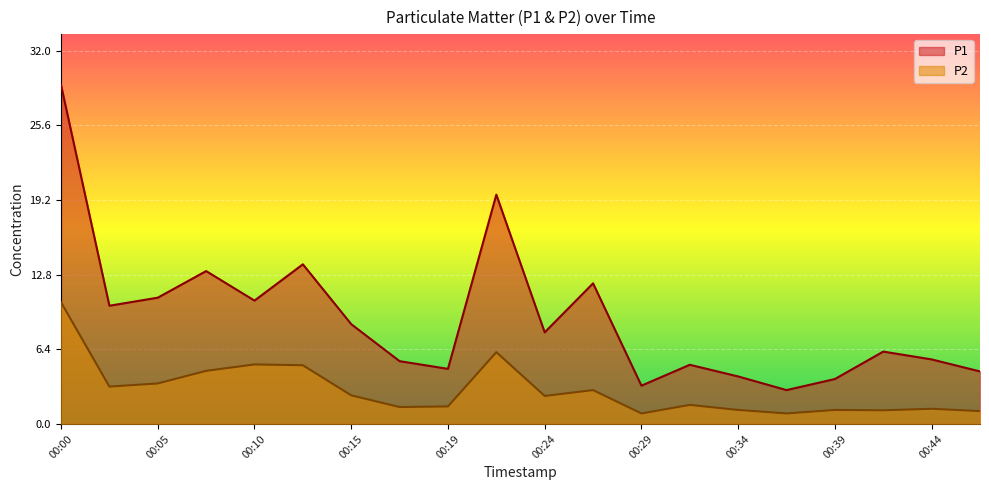

The P1 series shows 23.5 at 00:12. True or false?

False